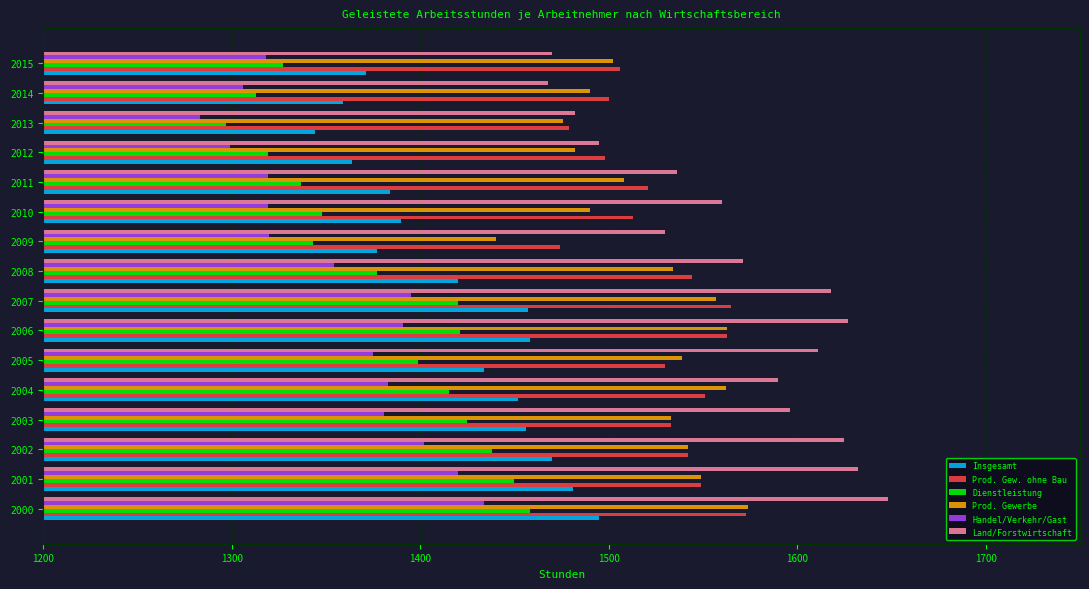

Which series has the largest total across all categories?

Land/Forstwirtschaft